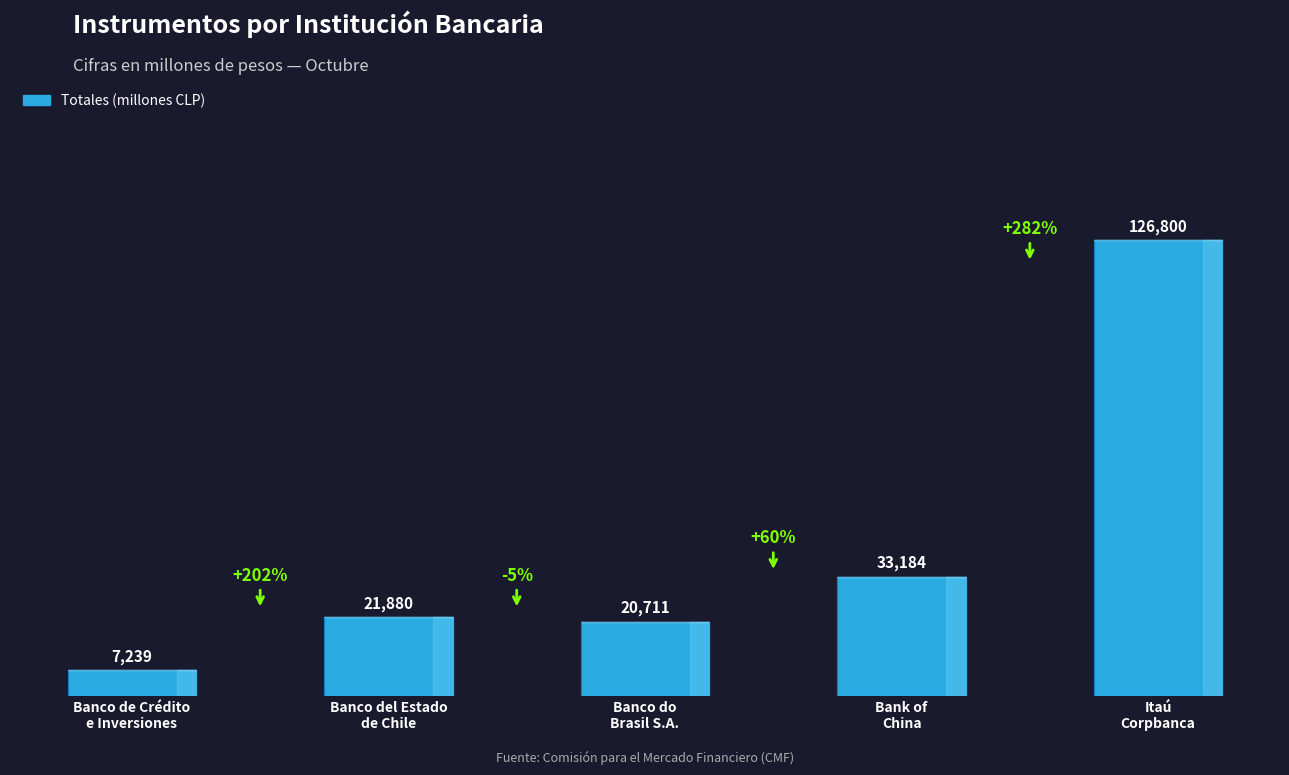

Reading left to right, transcribe all the data shown in this chart.

7239	21880	20711	33184	126800